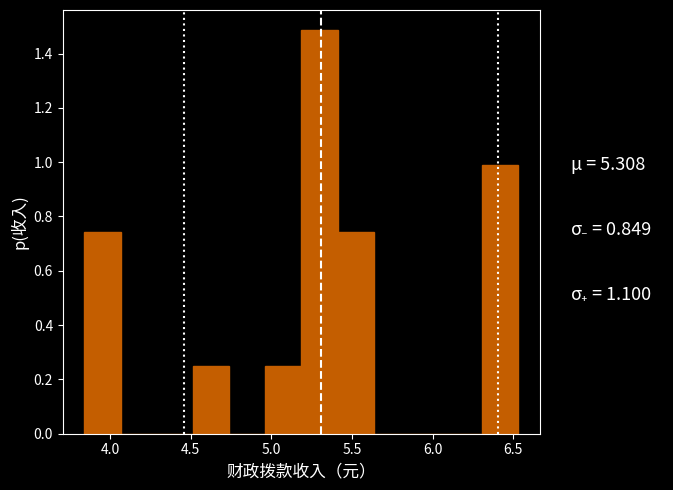

Which range on the x-axis has the tallest bar?

5.20 to 5.40